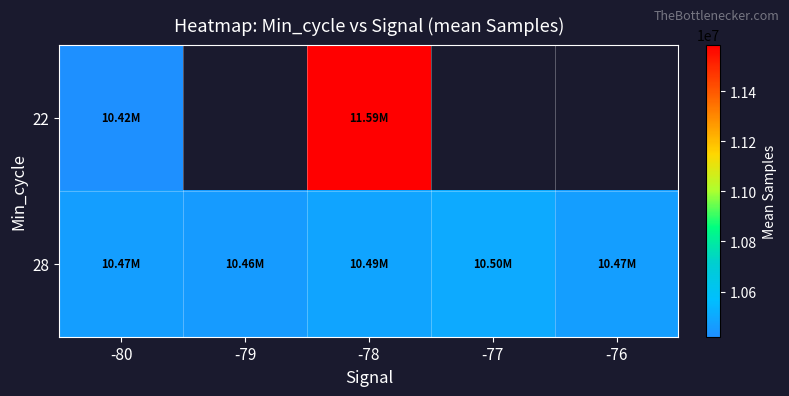

What is the difference between the maximum and minimum values in the 28 series?

46466.6